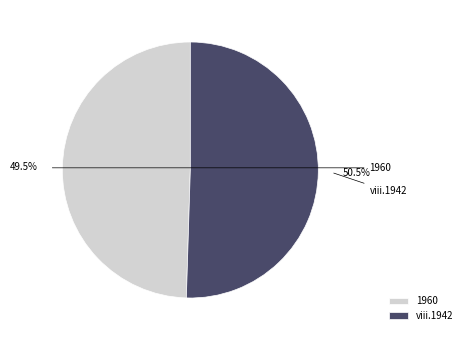

What is the smallest slice in the pie chart?

1960